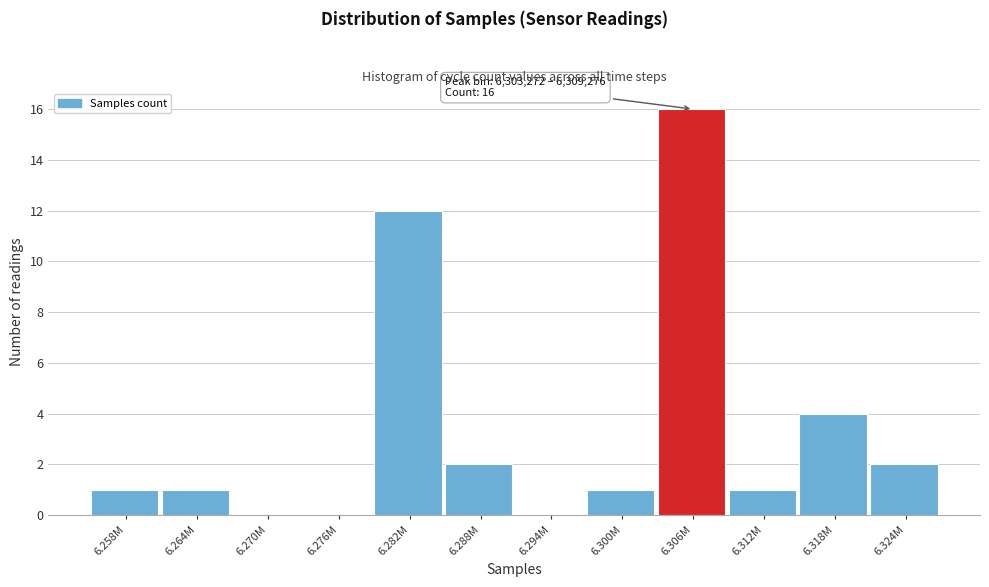

Reading left to right, extract all data points from this chart.

6.258M=1	6.264M=1	6.270M=0	6.276M=0	6.282M=12	6.288M=2	6.294M=0	6.300M=1	6.306M=16	6.312M=1	6.318M=4	6.324M=2